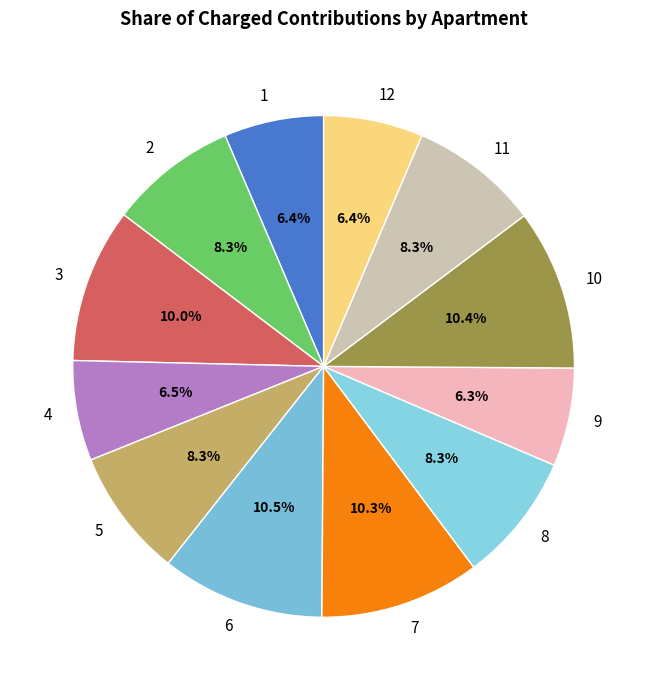

What is the ratio of the value at 5 to the value at 7?

0.8